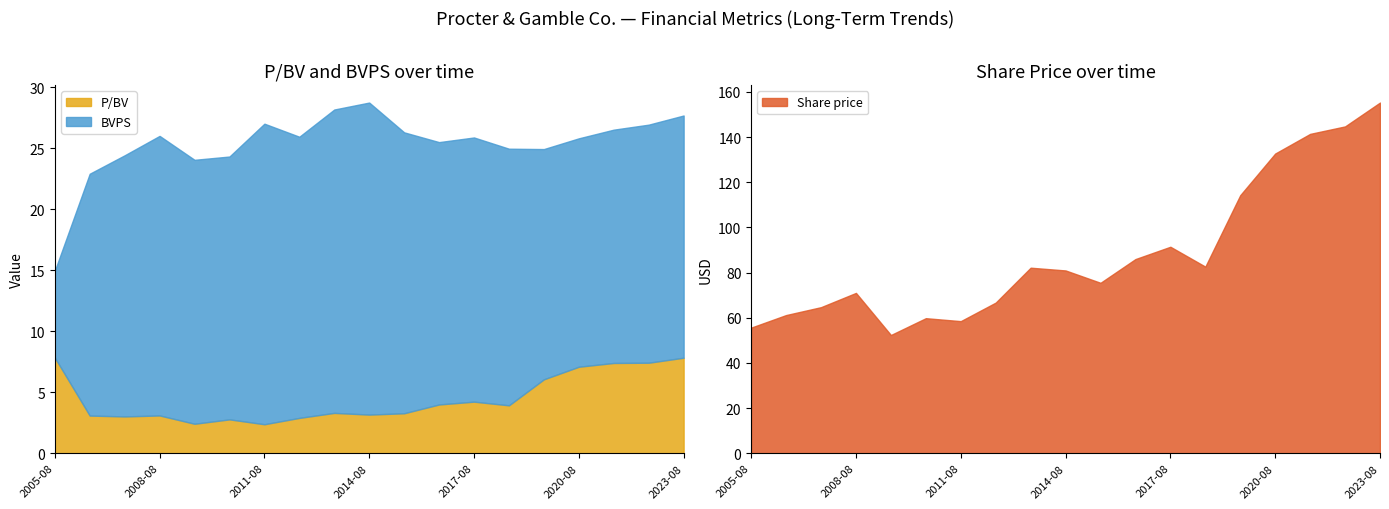

What is the value of the Share price point at the 15th from the left?

114.3